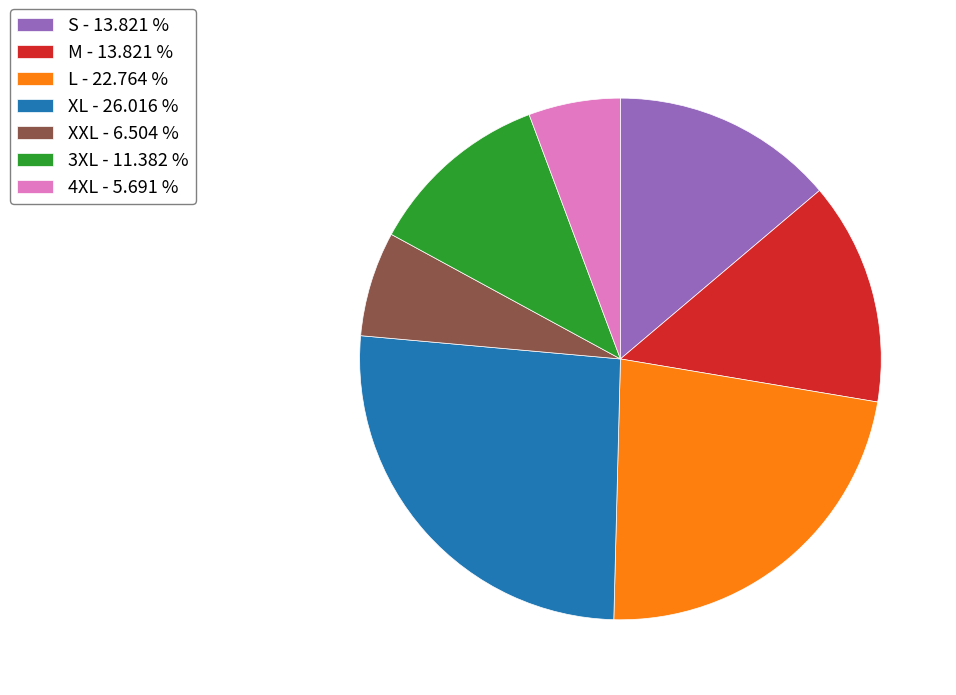

How many segments does this pie chart have?

7